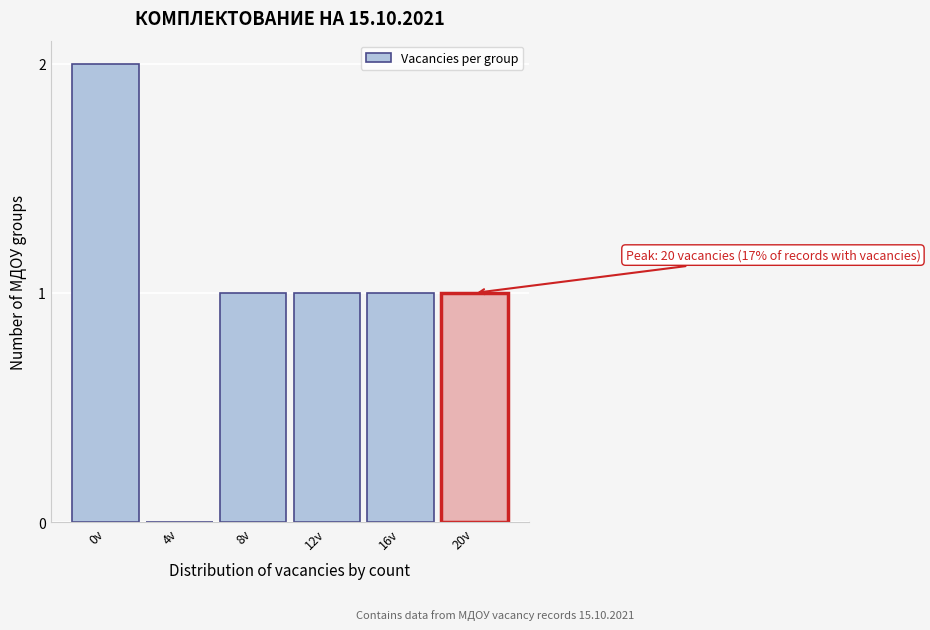

Reading left to right, extract all data points from this chart.

0v=2	4v=0	8v=1	12v=1	16v=1	20v=1